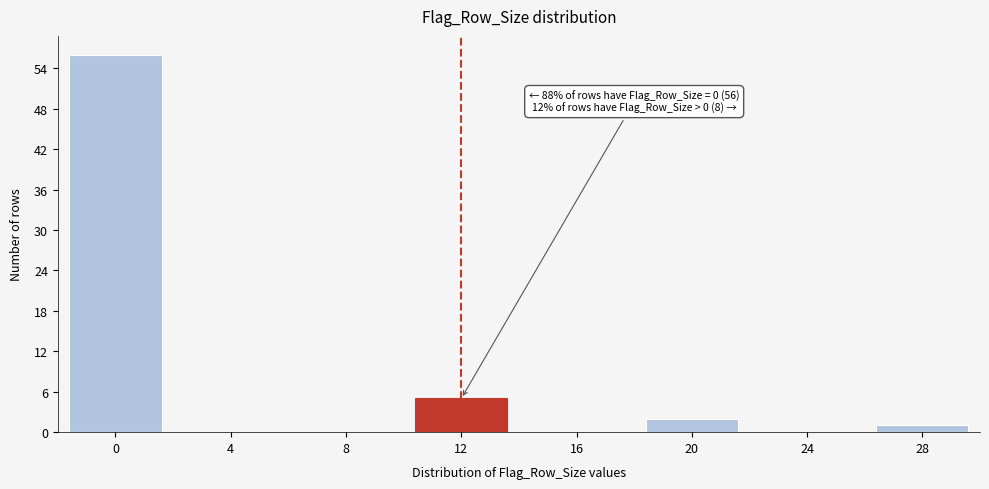

Reading left to right, transcribe all the data shown in this chart.

0=56	4=0	8=0	12=5	16=0	20=2	24=0	28=1